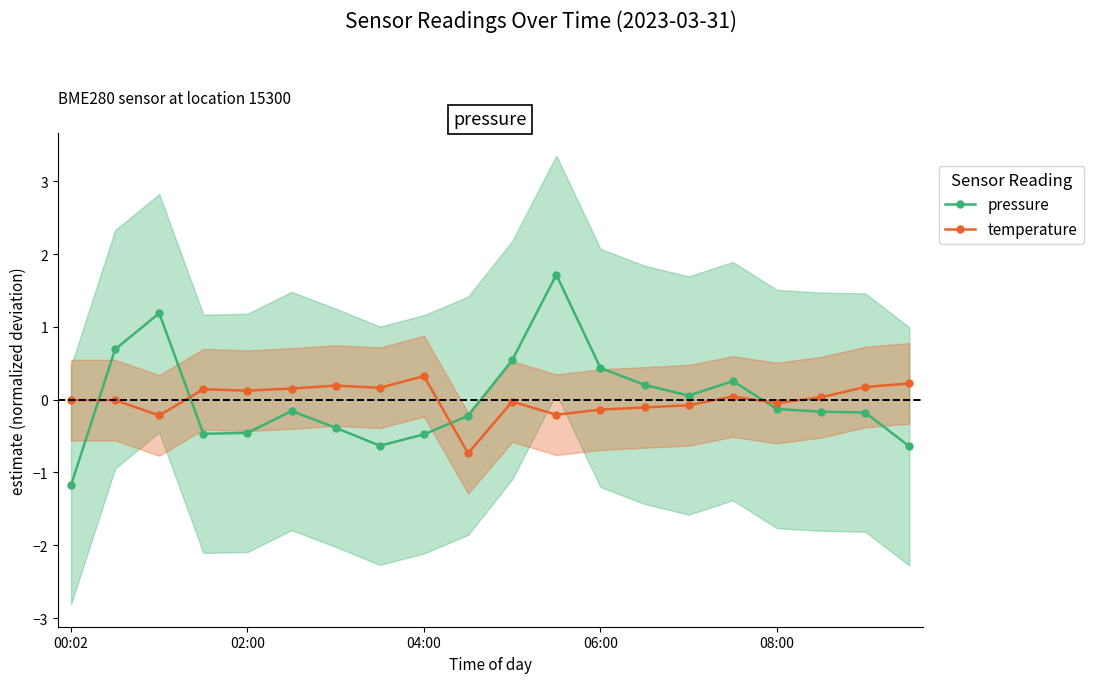

How many data points in pressure are above 0?

8